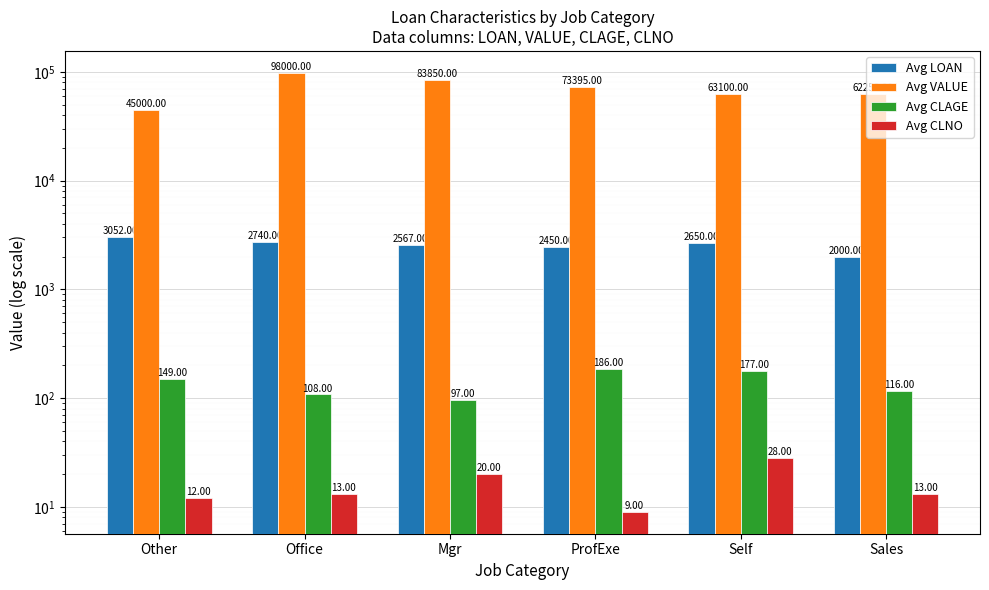

What is the average value of the Avg VALUE series?

70932